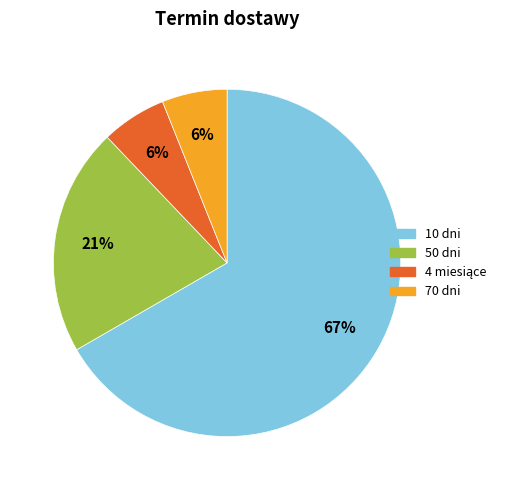

To the nearest percent, what is the average slice percentage?

25%